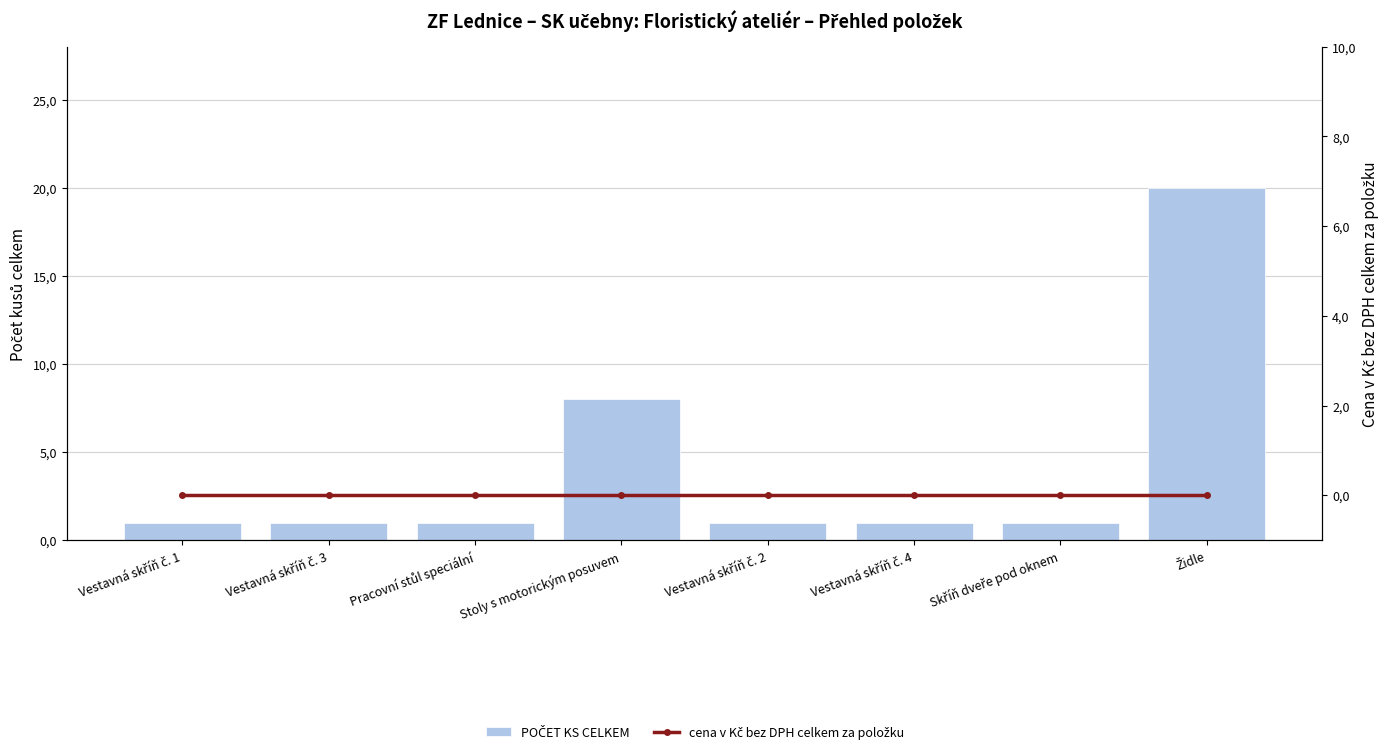

Between Pracovní stůl speciální and Skříň dveře pod oknem, which series saw the biggest shift?

POČET KS CELKEM